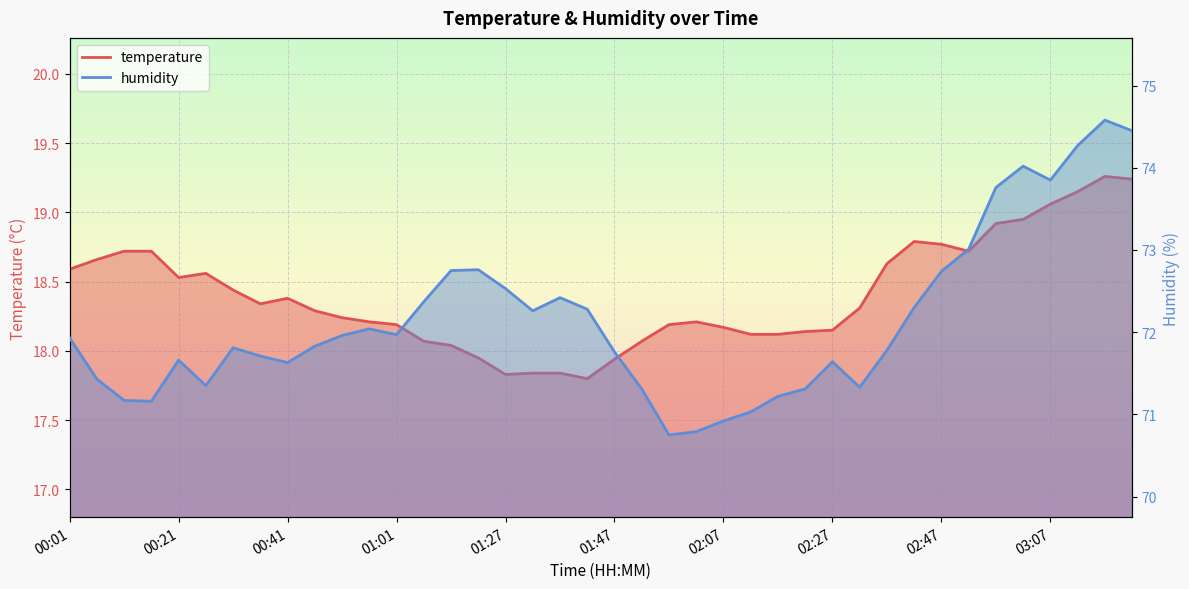

Is the value of humidity at 01:57 greater than the value of temperature at 02:12?

Yes